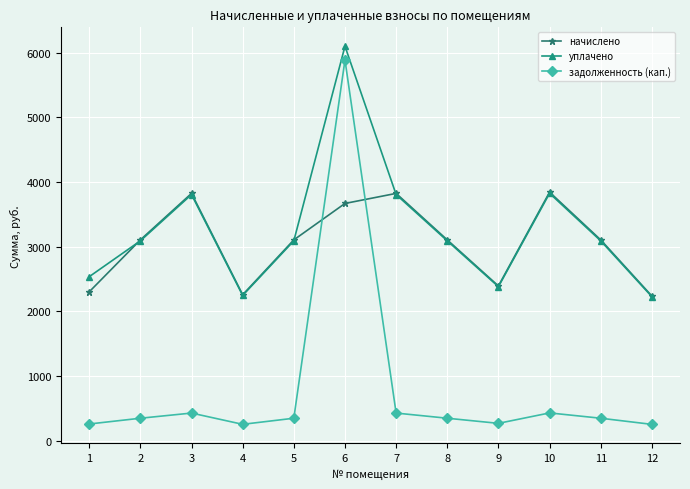

Which category has the highest value in the задолженность (кап.) series?

6